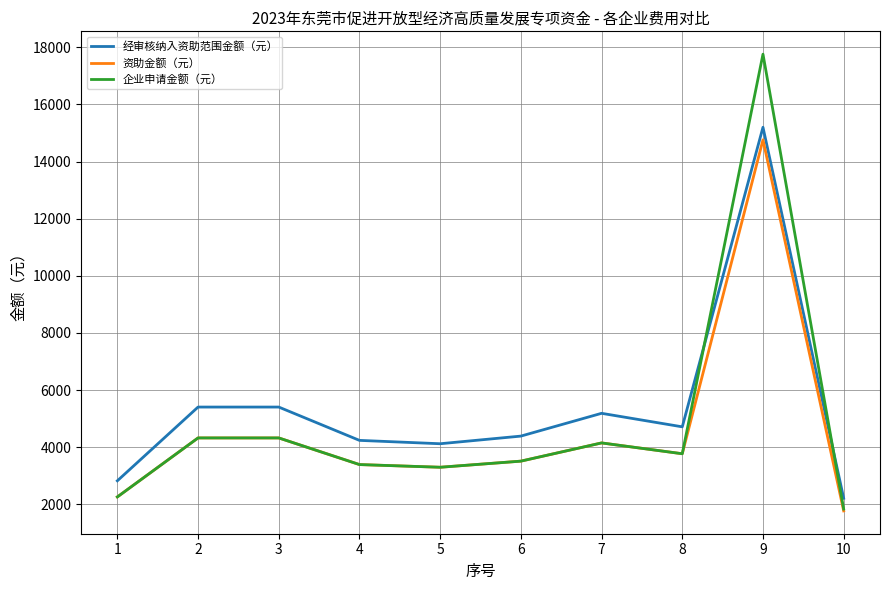

How many lines are shown in the chart?

3